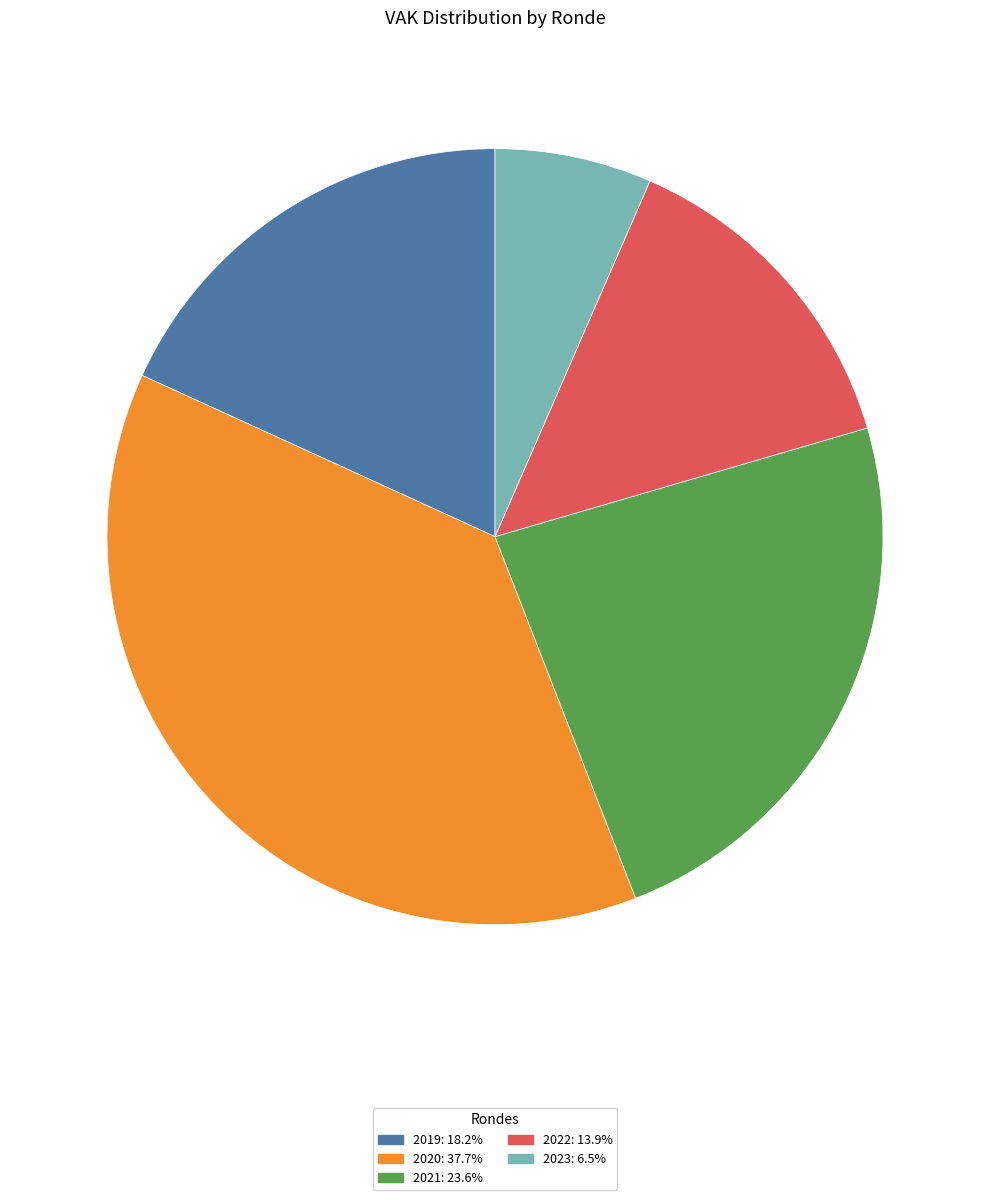

Is there a majority slice in this chart?

No